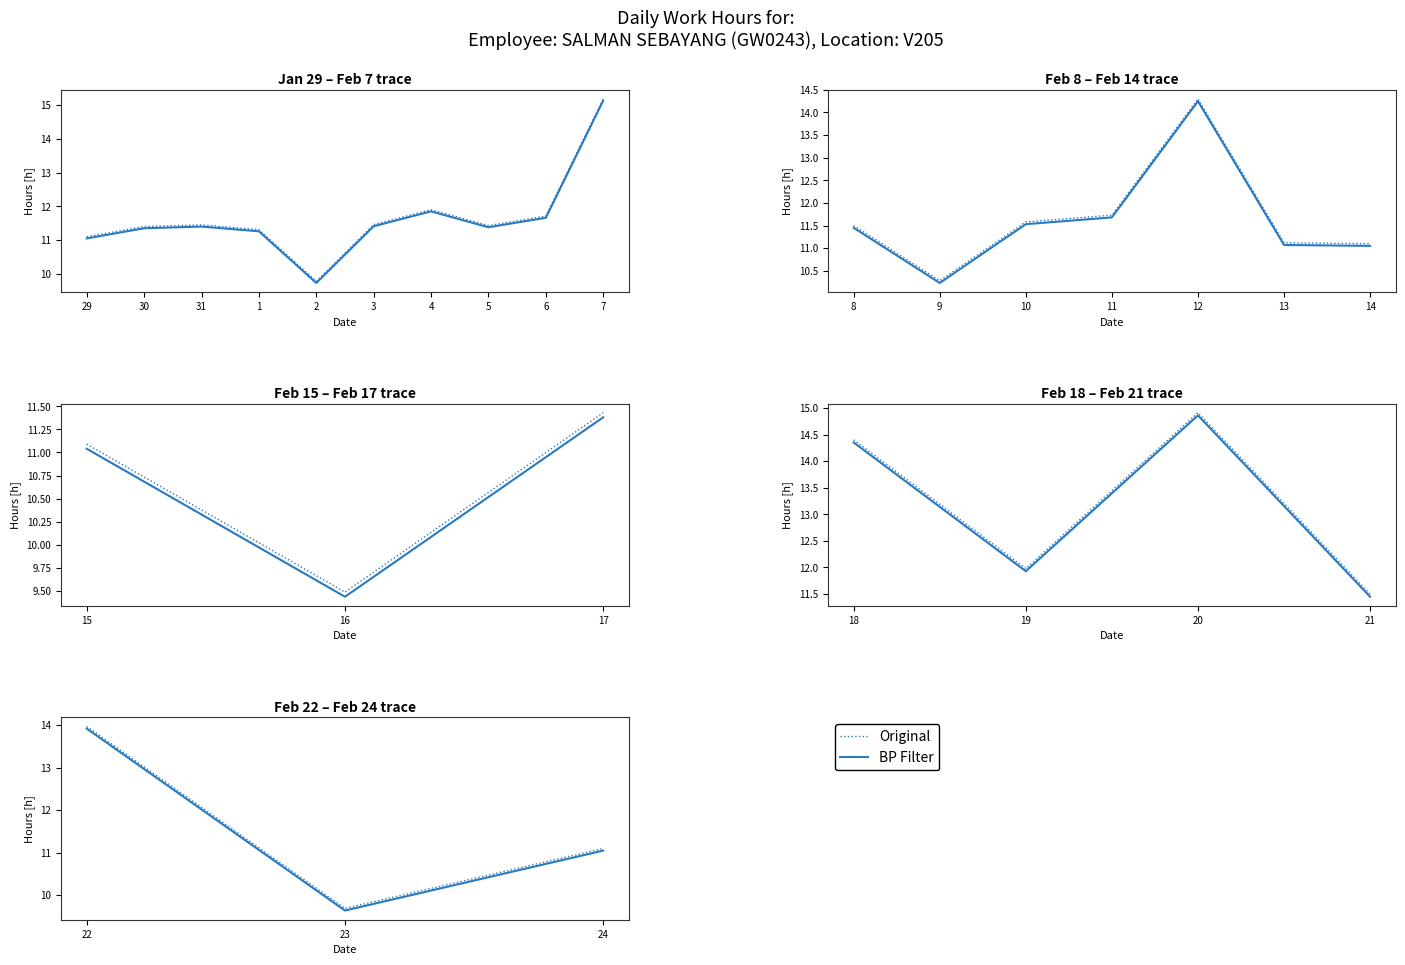

The value of BP Filter at 31 is 14.4. True or false?

False